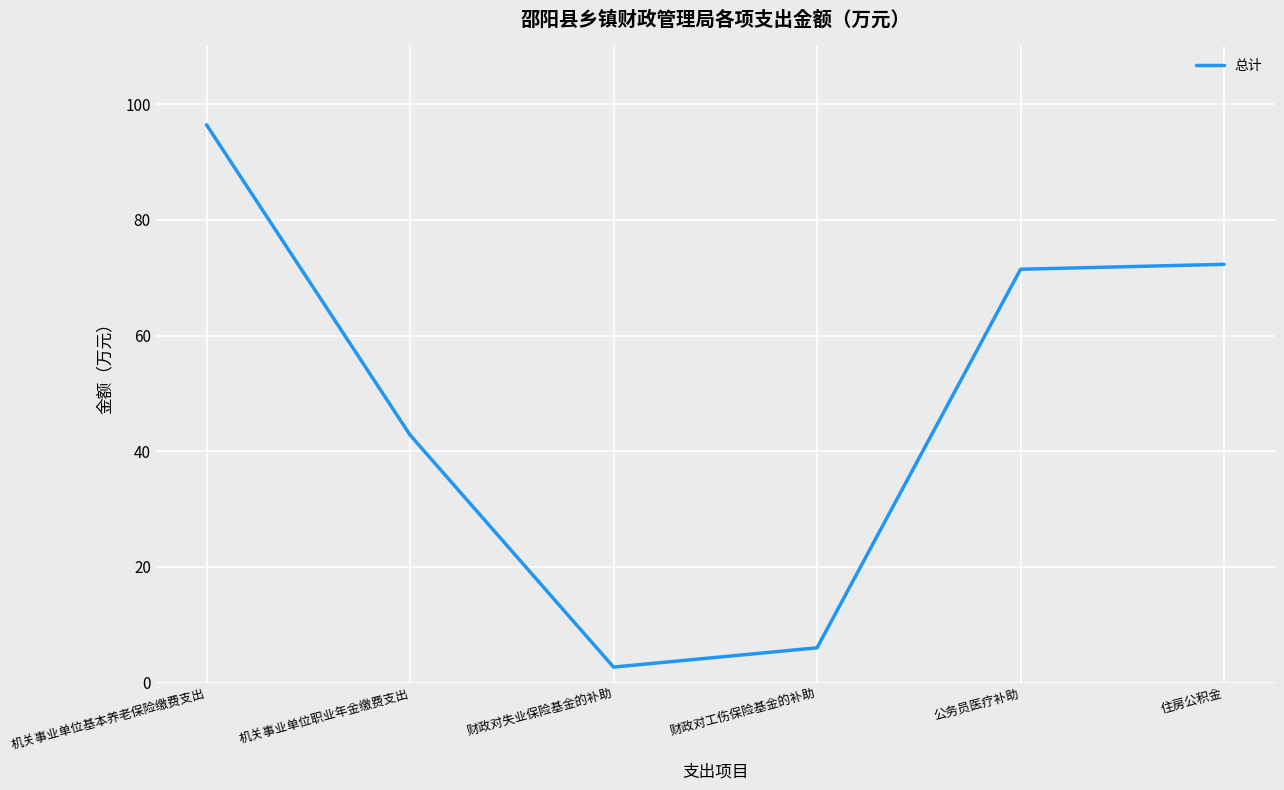

The chart shows a value of 96.4 at 机关事业单位基本养老保险缴费支出. True or false?

True